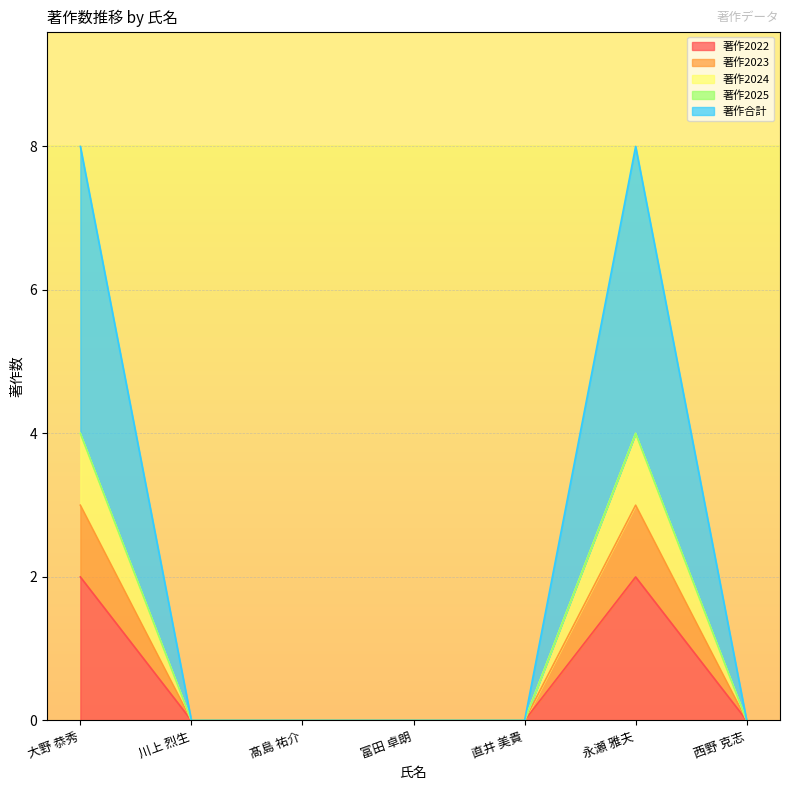

List the labels in order of 著作2022 value, smallest first.

川上 烈生, 髙島 祐介, 富田 卓朗, 直井 美貴, 西野 克志, 大野 恭秀, 永瀬 雅夫